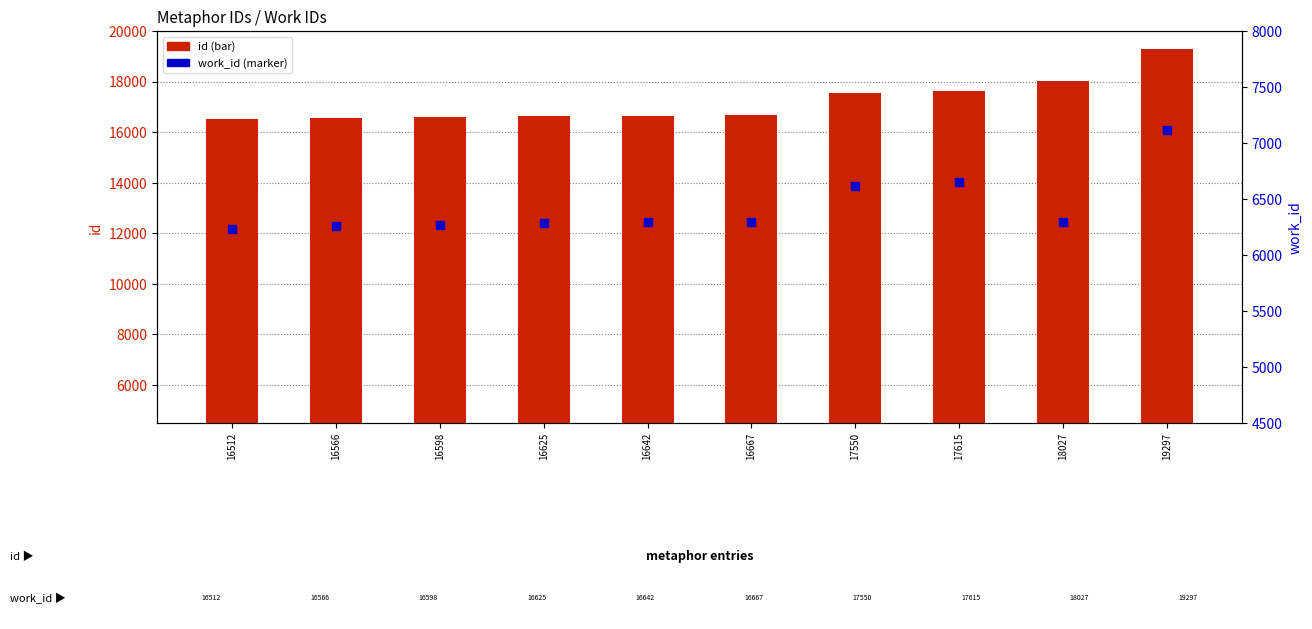

What is the total value across all series at 16512?

22744